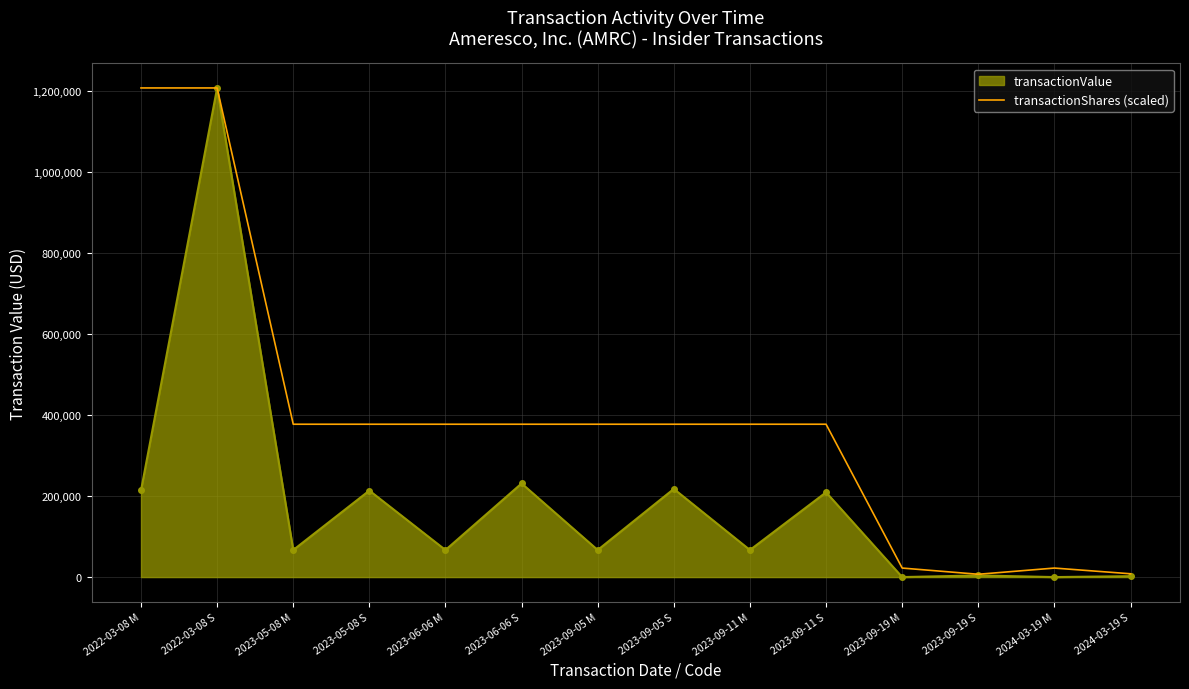

What is the maximum value shown in the chart?

1207670.0